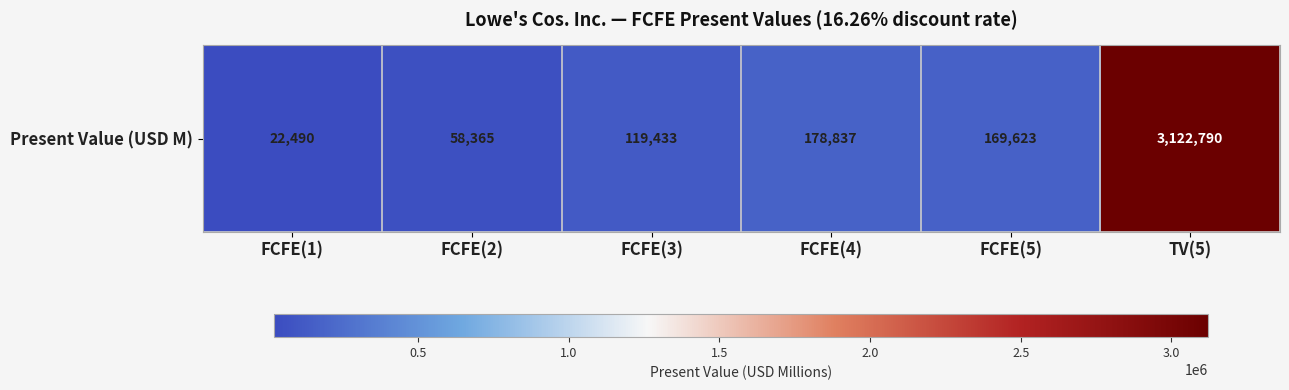

True or false: the data shows 262978 at FCFE(4).

False